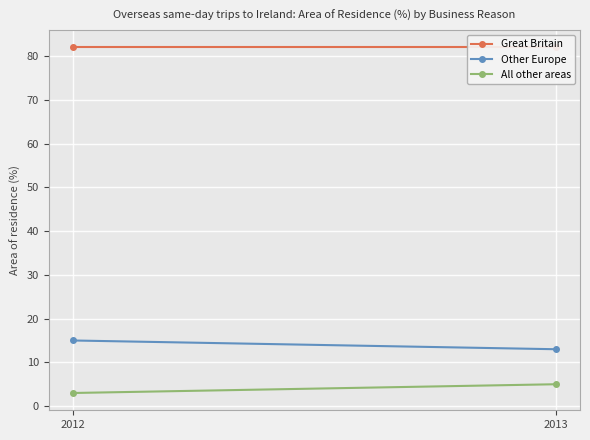

How many lines are shown in the chart?

3